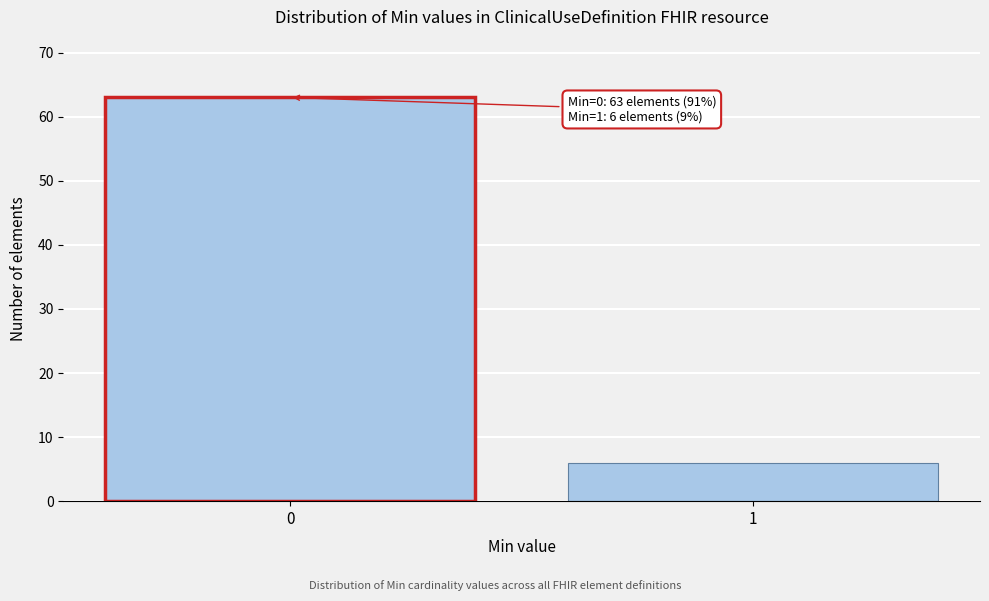

Reading left to right, transcribe all the data shown in this chart.

63	6